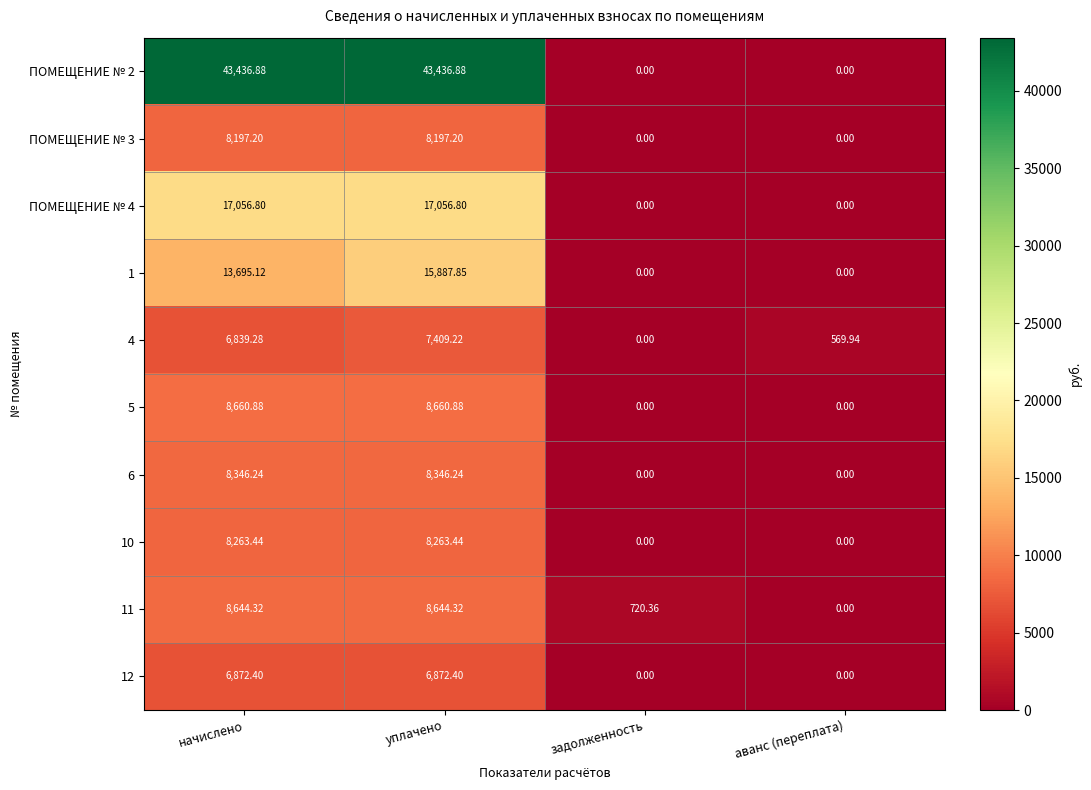

At which label does 11 first exceed 8644?

начислено